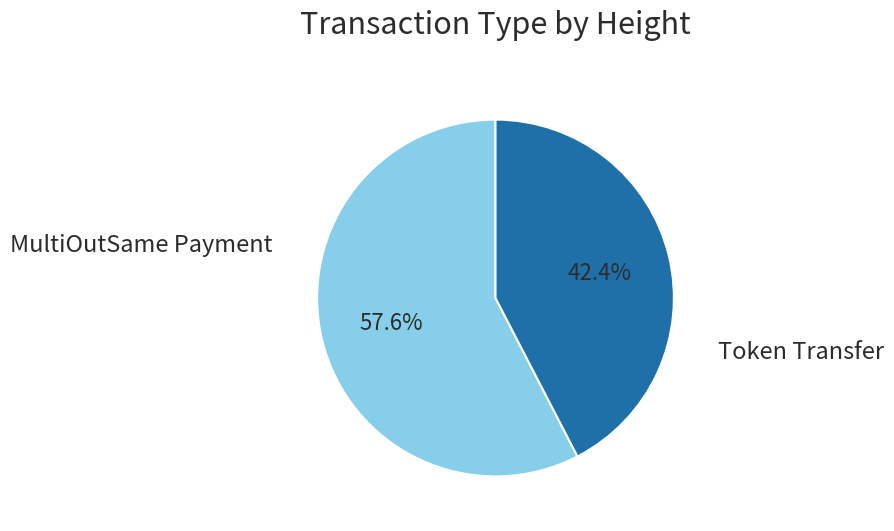

Does any single category account for the majority?

Yes